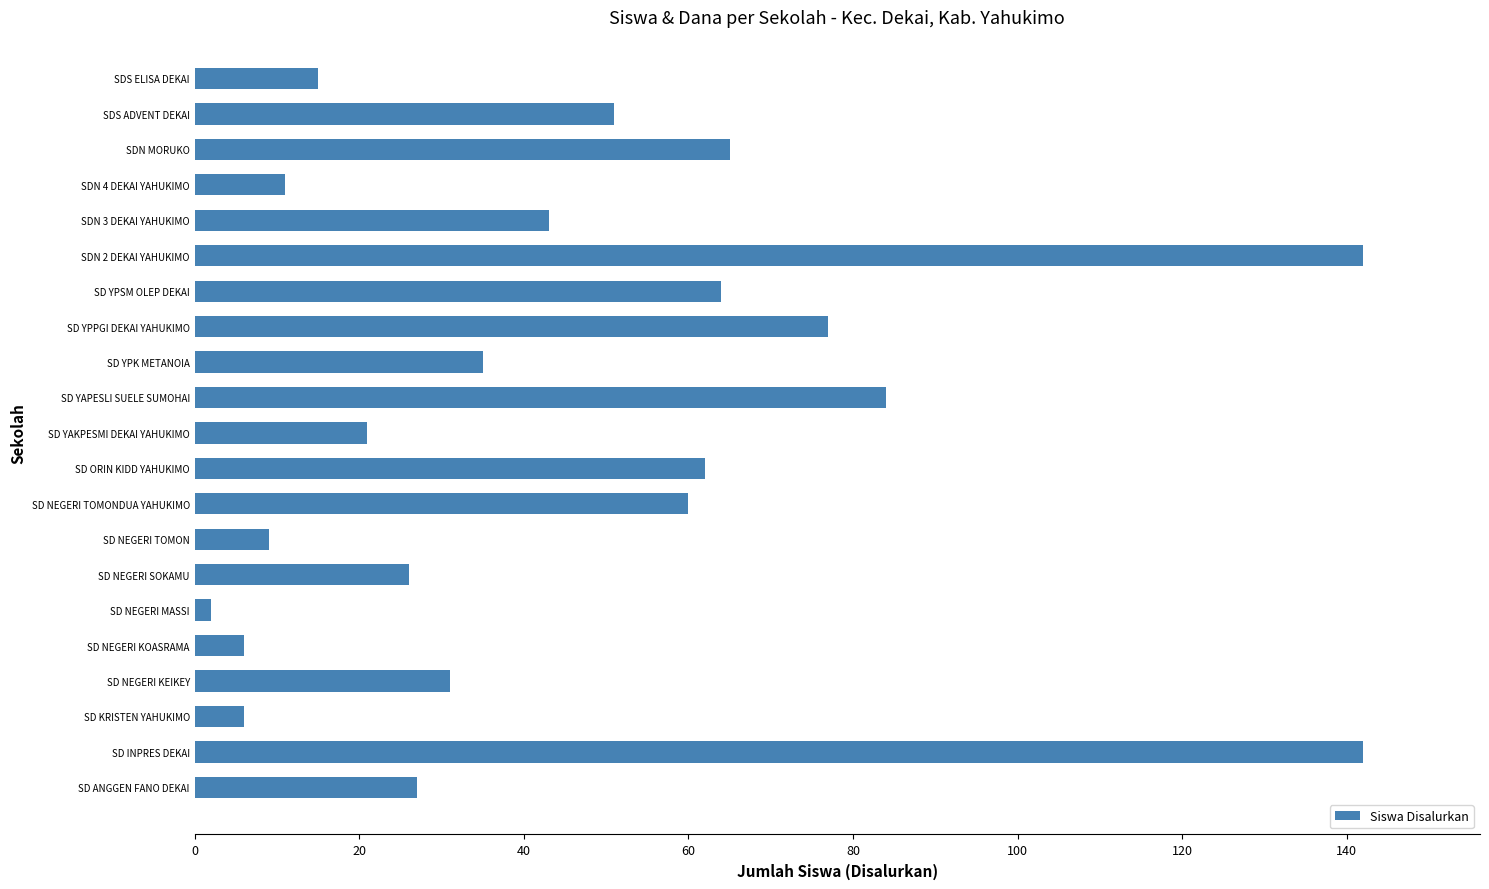

How many data points are less than 35?

10